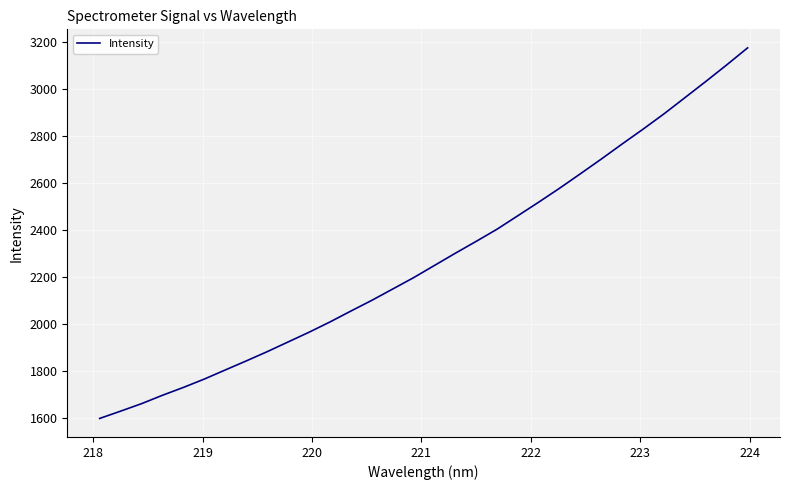

What is the difference between the maximum and minimum values?

1577.0